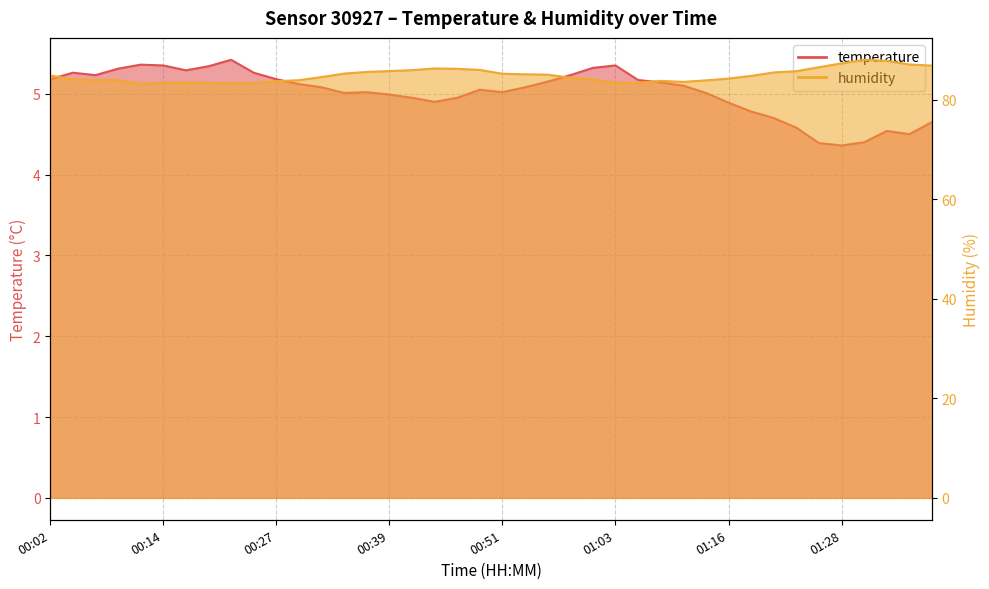

Reading left to right, list all the values displayed in this chart.

temperature: 00:02=5.2	00:04=5.3	00:07=5.2	00:09=5.3	00:12=5.4	00:14=5.3	00:17=5.3	00:19=5.3	00:22=5.4	00:24=5.3	00:27=5.2	00:29=5.1	00:31=5.1	00:34=5.0	00:36=5.0	00:39=5.0	00:41=5.0	00:44=4.9	00:46=5.0	00:49=5.0	00:51=5.0	00:54=5.1	00:56=5.2	00:58=5.2	01:01=5.3	01:03=5.3	01:06=5.2	01:08=5.1	01:11=5.1	01:13=5.0	01:16=4.9	01:18=4.8	01:21=4.7	01:23=4.6	01:26=4.4	01:28=4.4	01:30=4.4	01:33=4.5	01:35=4.5	01:38=4.7
humidity: 00:02=84.9	00:04=84.2	00:07=84.0	00:09=84.0	00:12=83.2	00:14=83.4	00:17=83.5	00:19=83.4	00:22=83.3	00:24=83.3	00:27=83.7	00:29=84.0	00:31=84.6	00:34=85.3	00:36=85.6	00:39=85.8	00:41=86.0	00:44=86.3	00:46=86.2	00:49=86.0	00:51=85.2	00:54=85.1	00:56=85.1	00:58=84.5	01:01=84.1	01:03=83.5	01:06=83.4	01:08=83.8	01:11=83.6	01:13=83.9	01:16=84.3	01:18=84.8	01:21=85.5	01:23=85.8	01:26=86.6	01:28=87.3	01:30=88.0	01:33=87.8	01:35=87.1	01:38=86.9